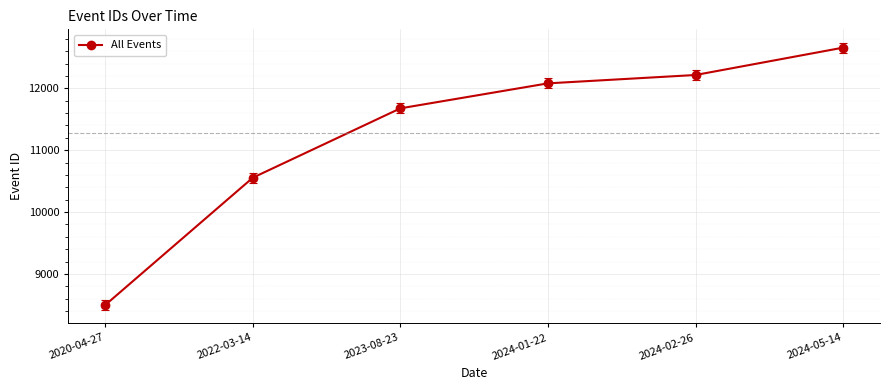

What position from the right is 2024-02-26?

2